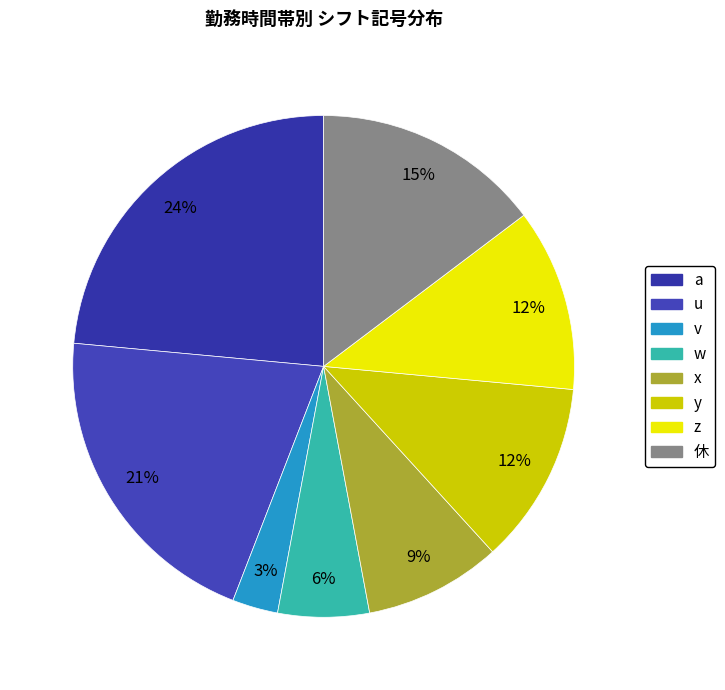

Does z account for over 50% of the chart?

No